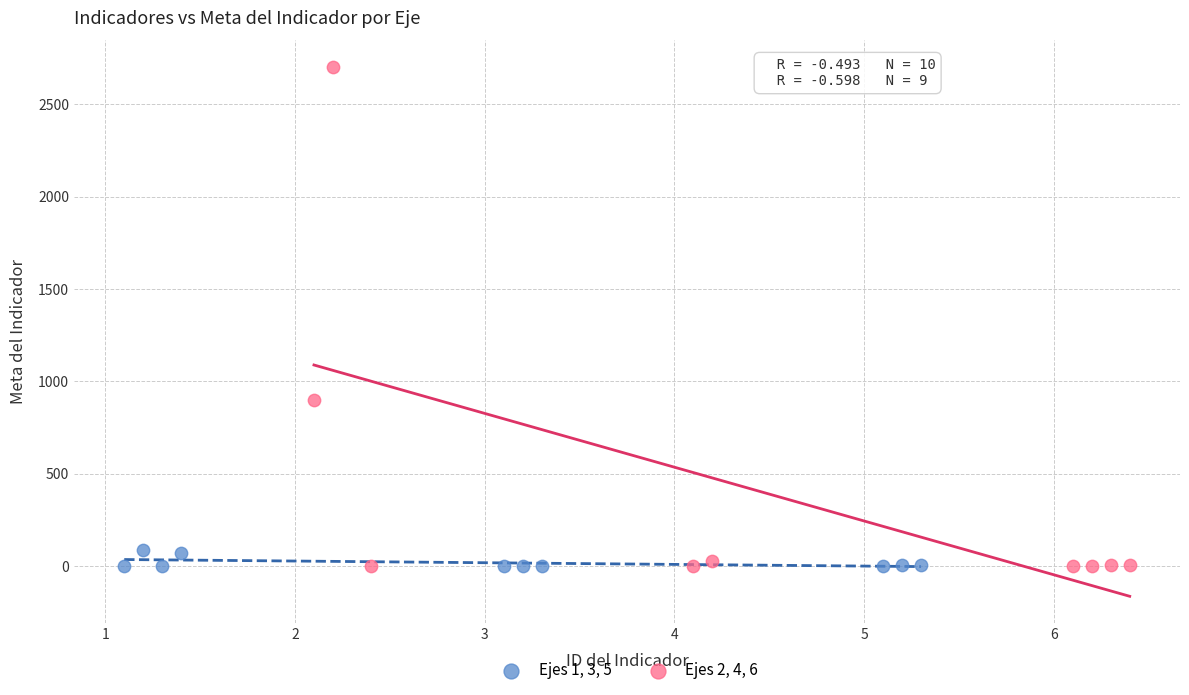

Which series has the widest spread of Y values?

Ejes 2, 4, 6